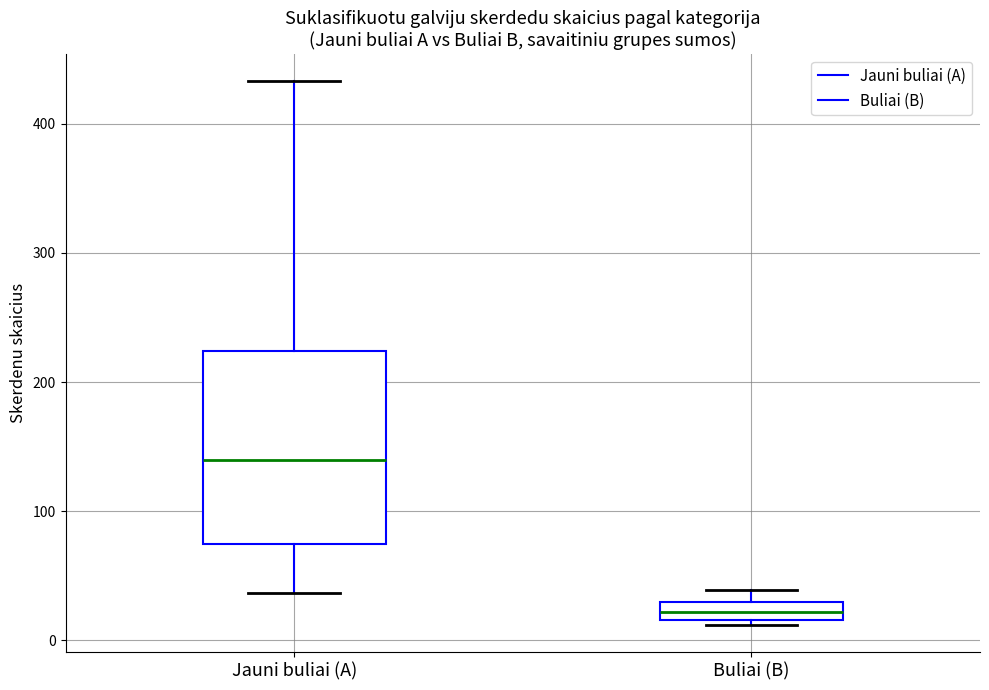

Where does the lower whisker of the box for Jauni buliai (A) end on the y-axis? The values are not printed on the chart, so give them approximately, as read against the axis.

40